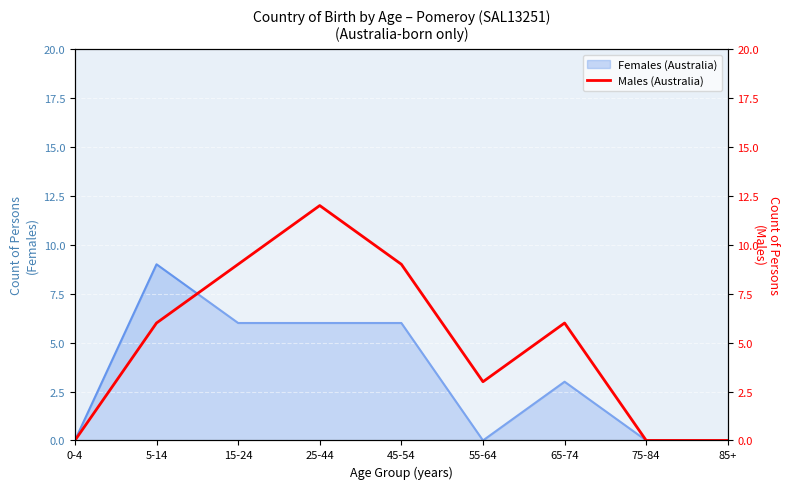

How many positive values are there?

6